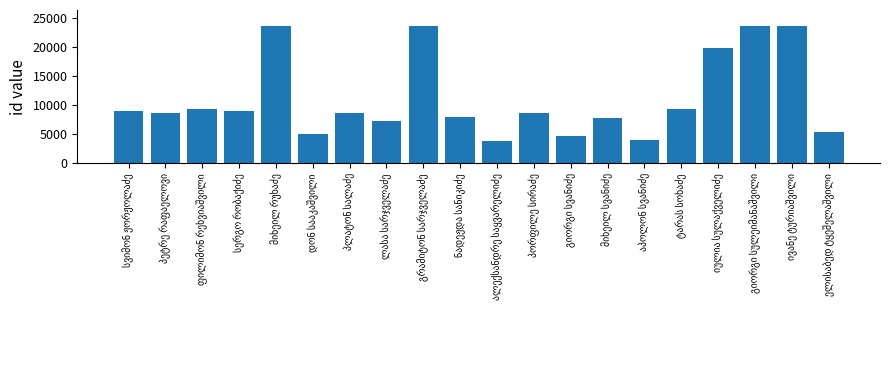

What is the value of the 13th bar from the left?

4695